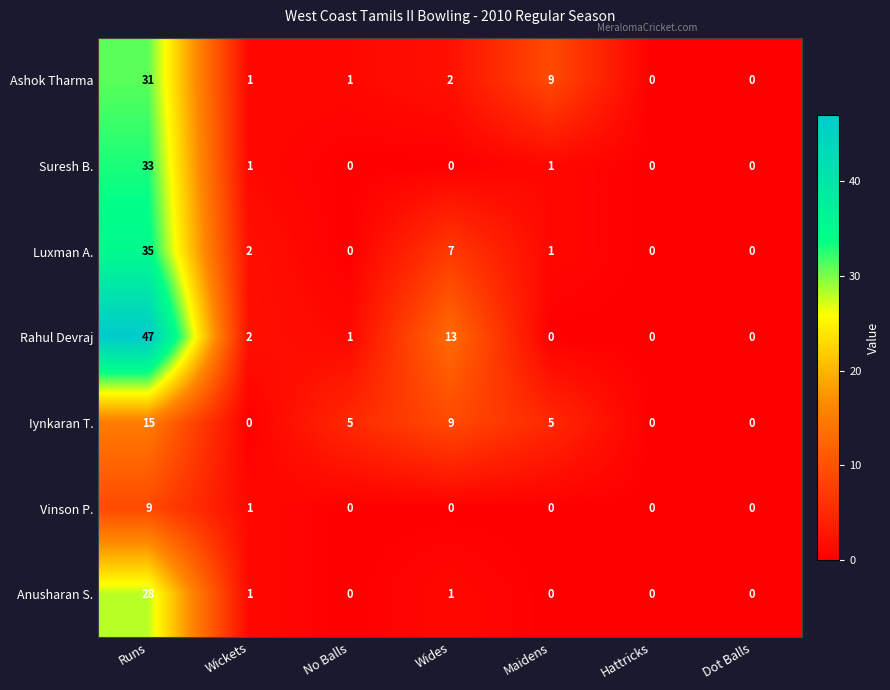

What is the difference between the highest and lowest values at Maidens?

9